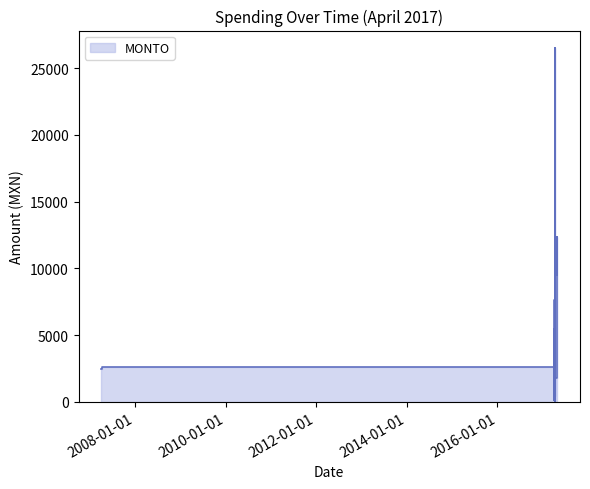

What is the difference between the values at 2017-04-04 and 2017-04-04?

5329.2